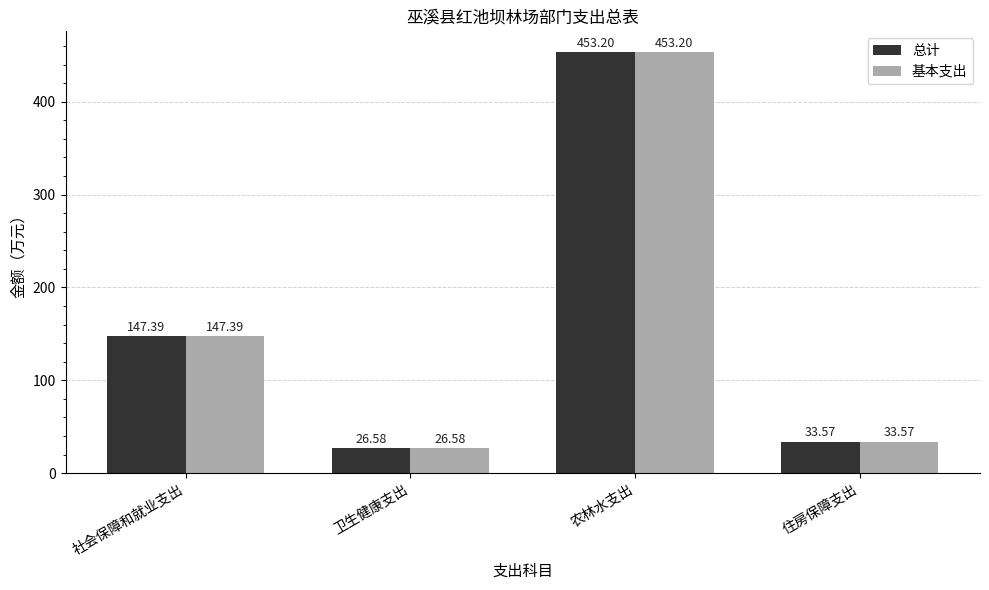

At which category is the sum across all series the highest?

农林水支出